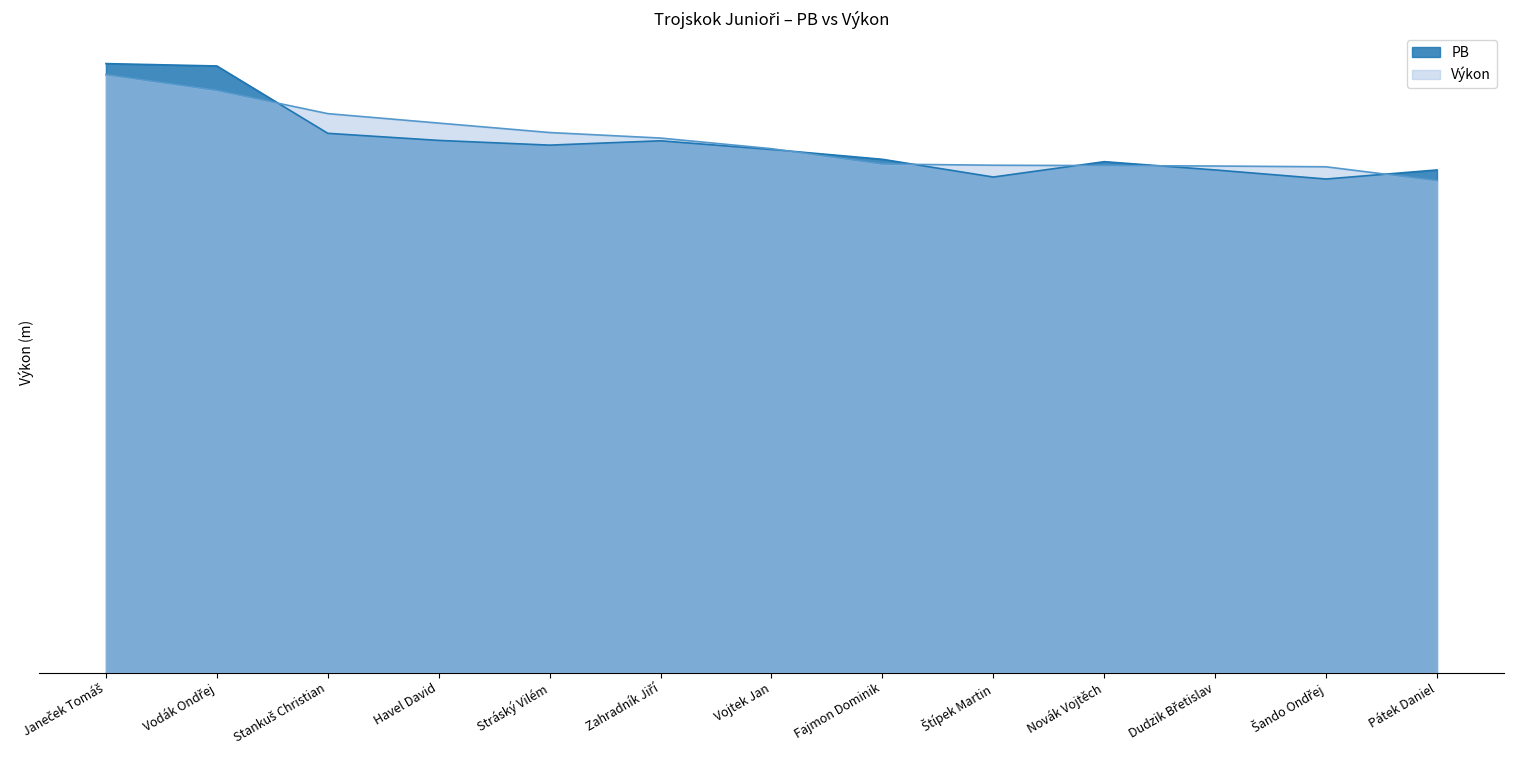

At which category does the chart reach its minimum across all series?

Pátek Daniel